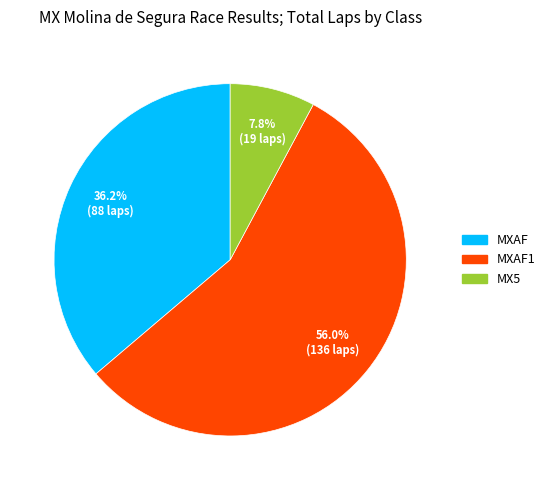

Rank the categories by value from highest to lowest.

MXAF1, MXAF, MX5